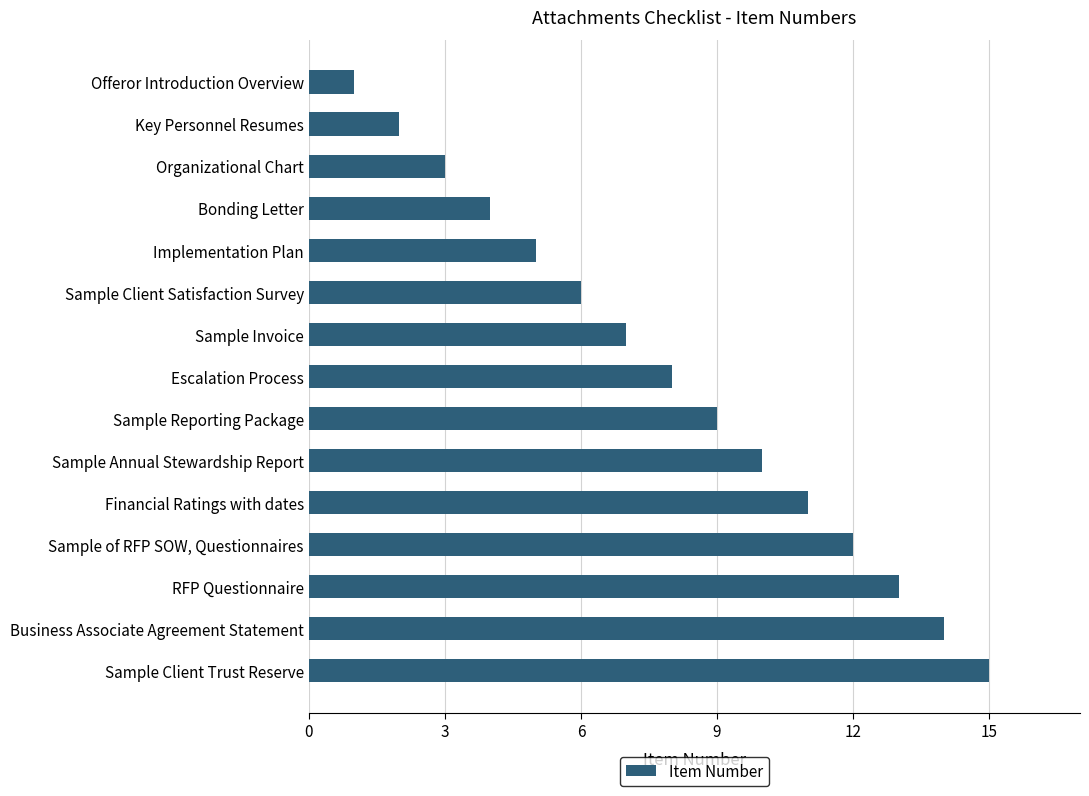

Are the bars grouped side by side (vs. stacked)?

No